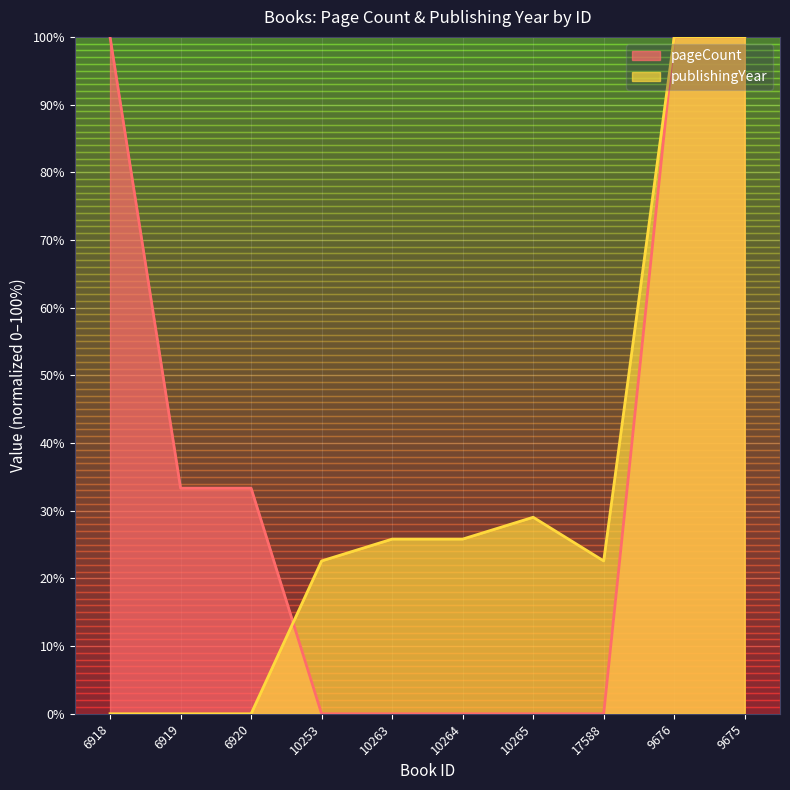

The publishingYear series shows 143.5 at 9675. True or false?

False